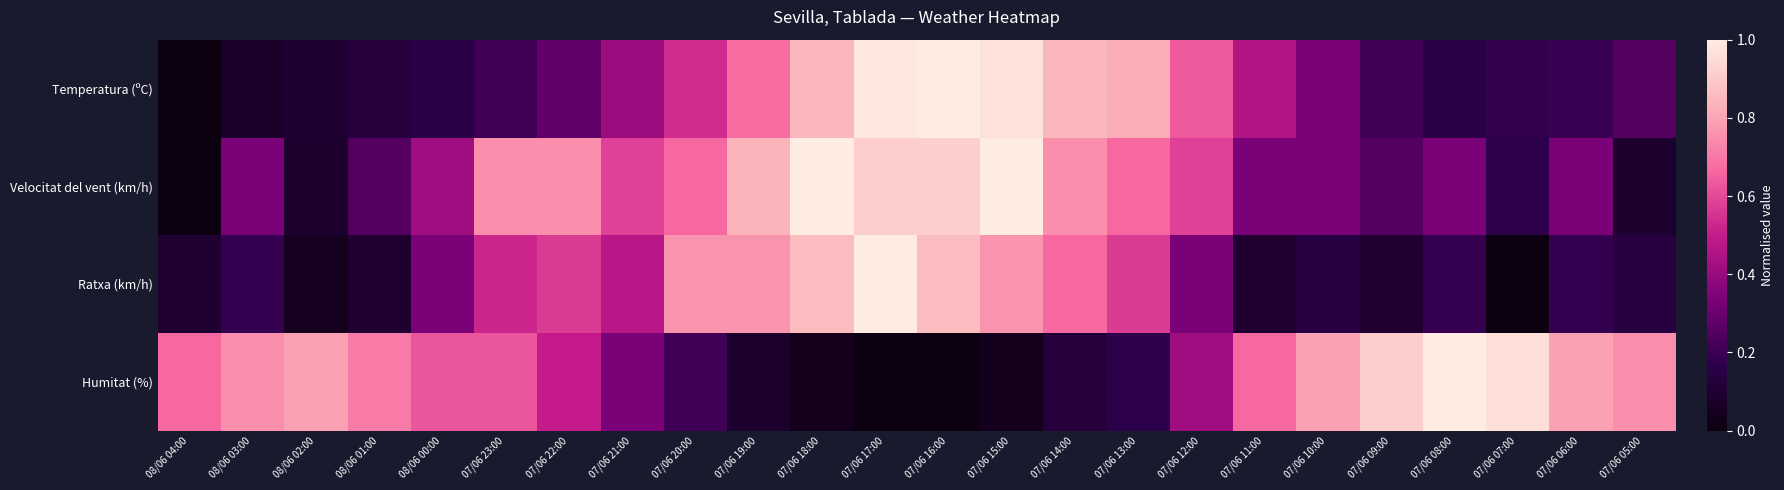

Which has a higher value, 07/06 20:00 or 07/06 09:00?

07/06 20:00